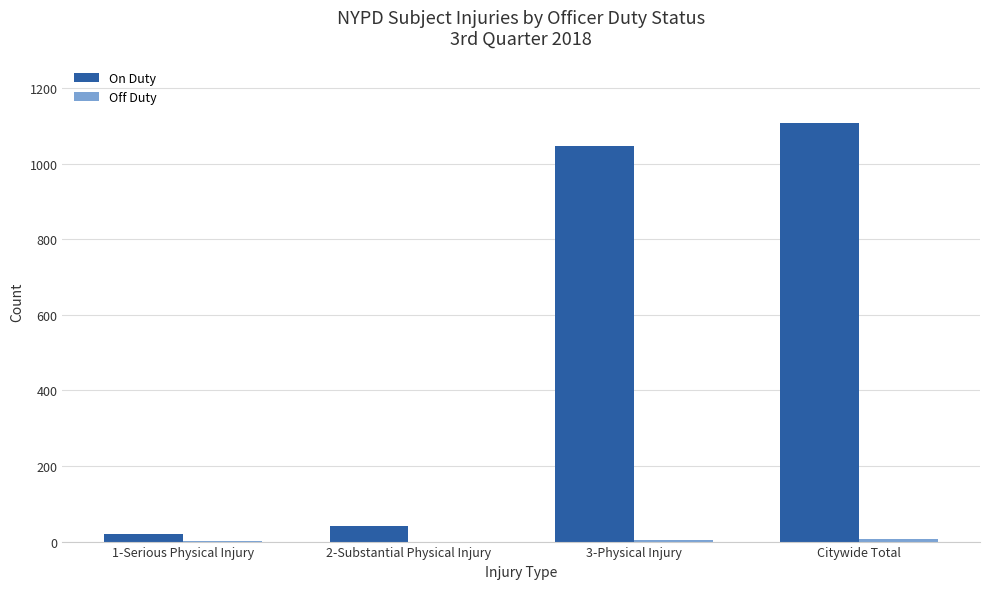

Are the bars horizontal?

No